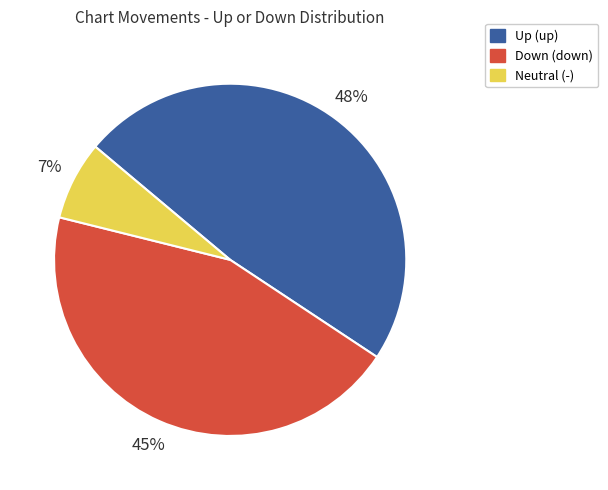

To the nearest percent, what is the average slice percentage?

33%